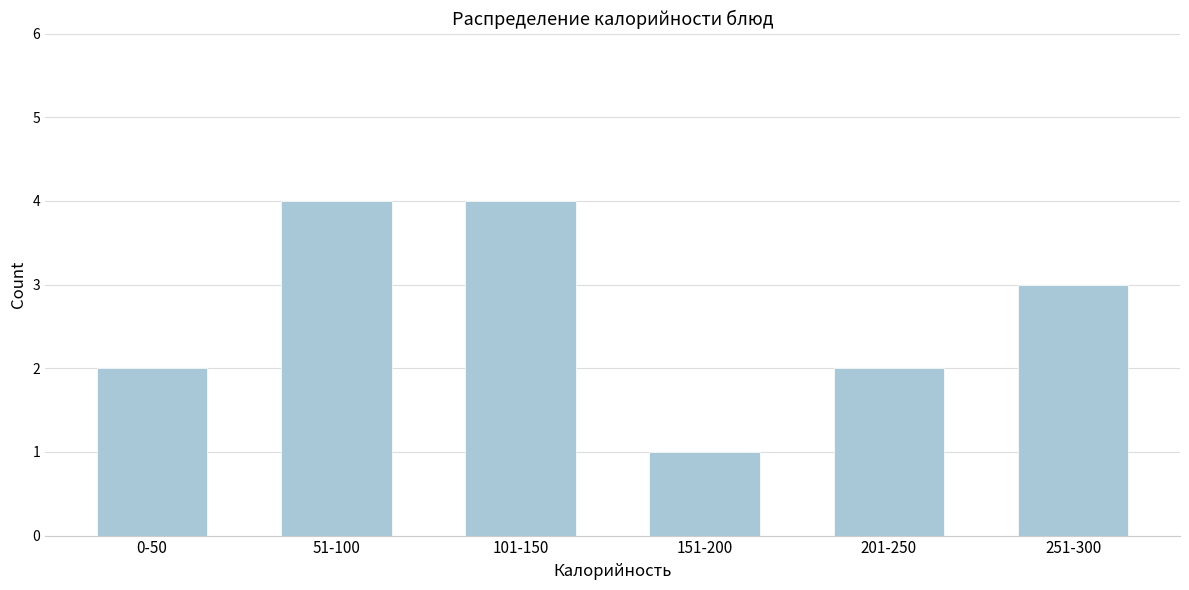

Reading left to right, list all the values displayed in this chart.

0-50=2	51-100=4	101-150=4	151-200=1	201-250=2	251-300=3